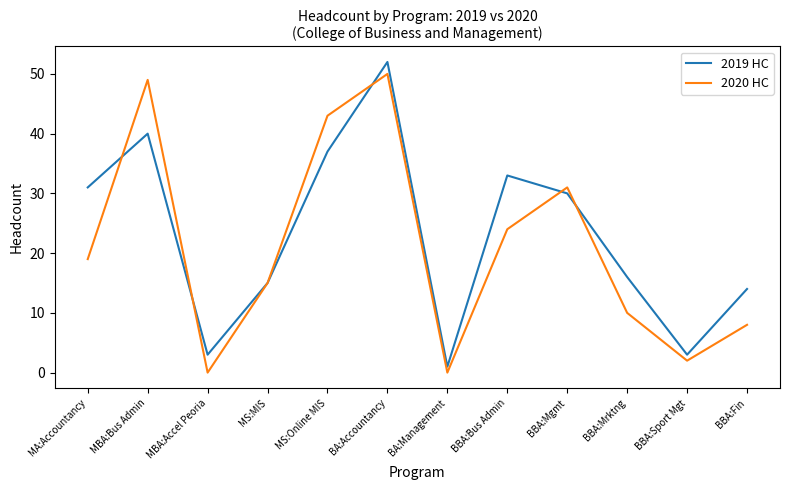

Reading left to right, transcribe all the data shown in this chart.

2019 HC: MA:Accountancy=31	MBA:Bus Admin=40	MBA:Accel Peoria=3	MS:MIS=15	MS:Online MIS=37	BA:Accountancy=52	BA:Management=1	BBA:Bus Admin=33	BBA:Mgmt=30	BBA:Mrktng=16	BBA:Sport Mgt=3	BBA:Fin=14
2020 HC: MA:Accountancy=19	MBA:Bus Admin=49	MBA:Accel Peoria=0	MS:MIS=15	MS:Online MIS=43	BA:Accountancy=50	BA:Management=0	BBA:Bus Admin=24	BBA:Mgmt=31	BBA:Mrktng=10	BBA:Sport Mgt=2	BBA:Fin=8